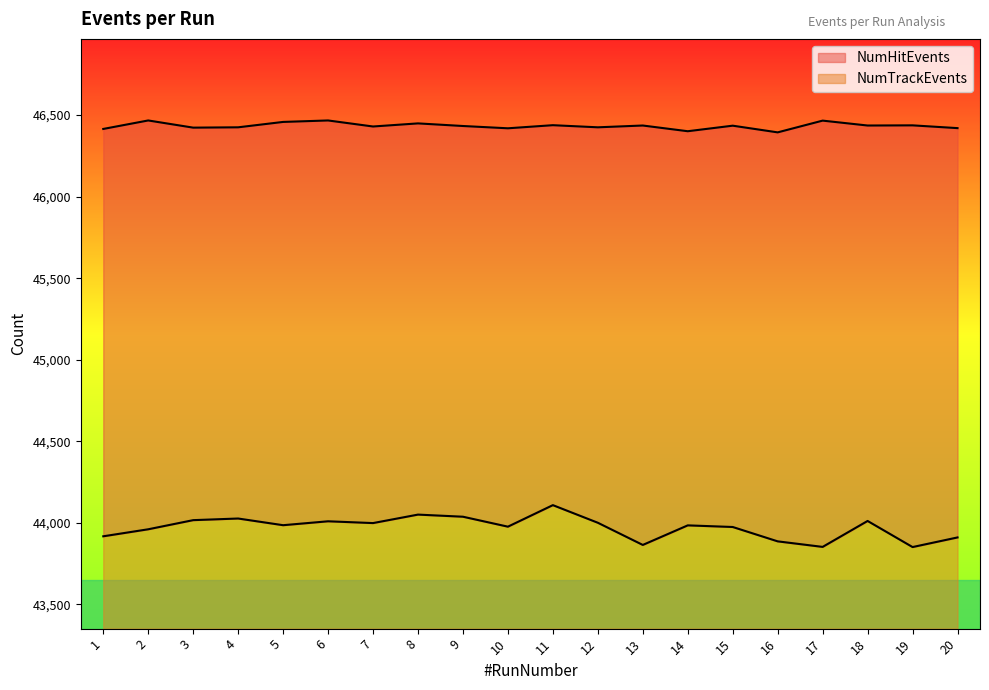

True or false: NumHitEvents and NumTrackEvents cross at least once.

False